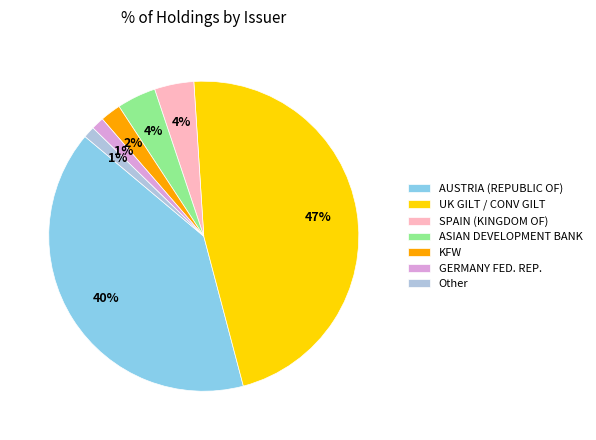

Do Other and ASIAN DEVELOPMENT BANK together represent more than half of the pie?

No